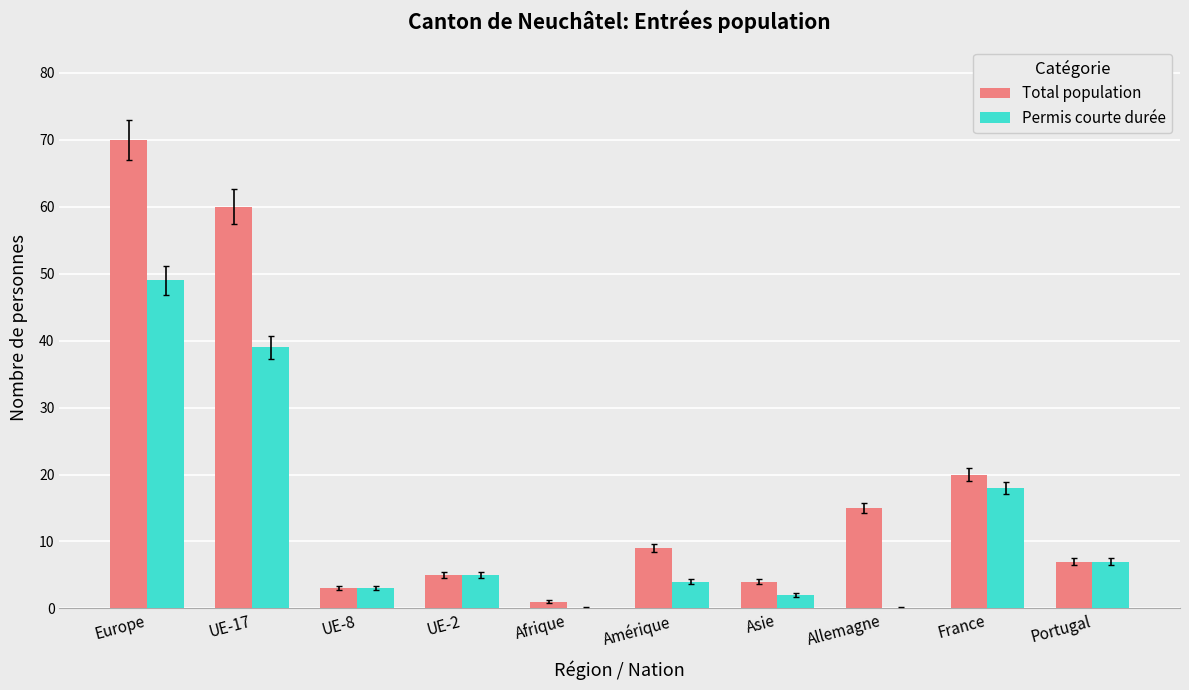

The value of Permis courte durée at Amérique is 4. True or false?

True